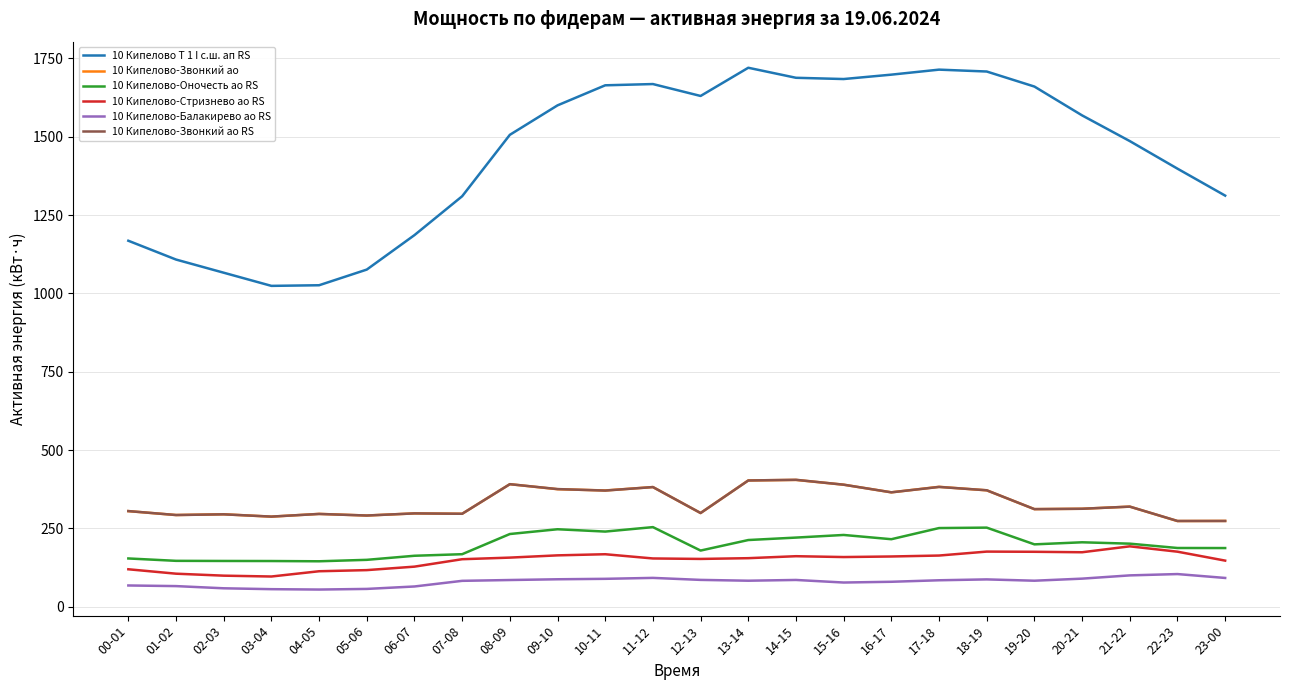

What is the difference between the 10 Кипелово-Звонкий ао values at 00-01 and 07-08?

8.4